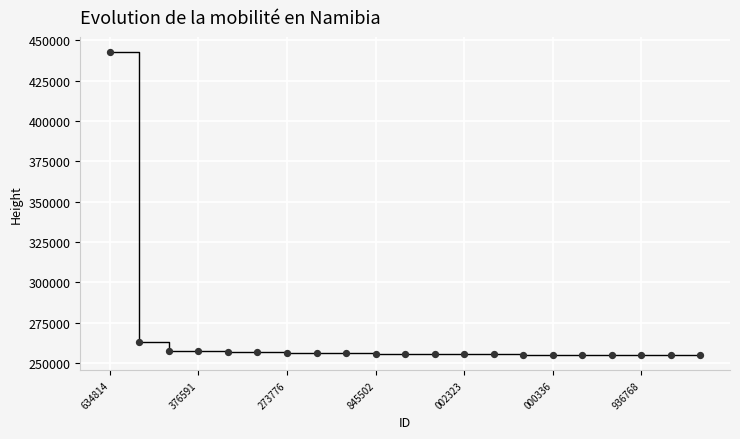

What is the range of Y values (max minus min)?

187969